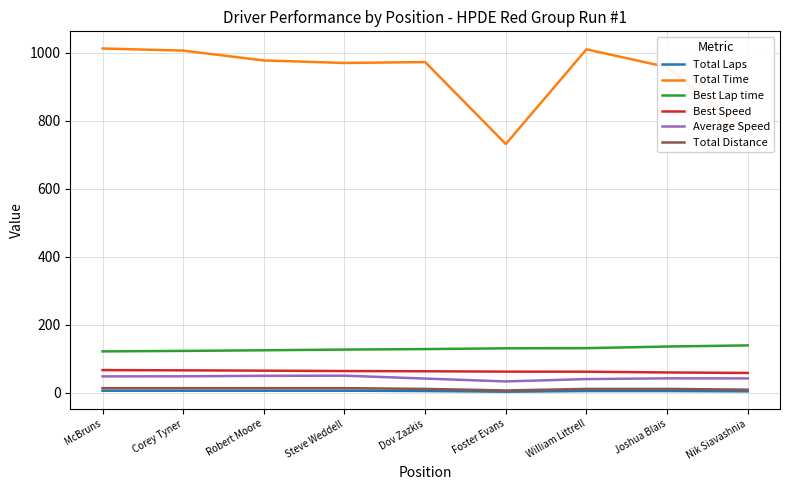

True or false: Average Speed and Total Laps intersect in this chart.

False